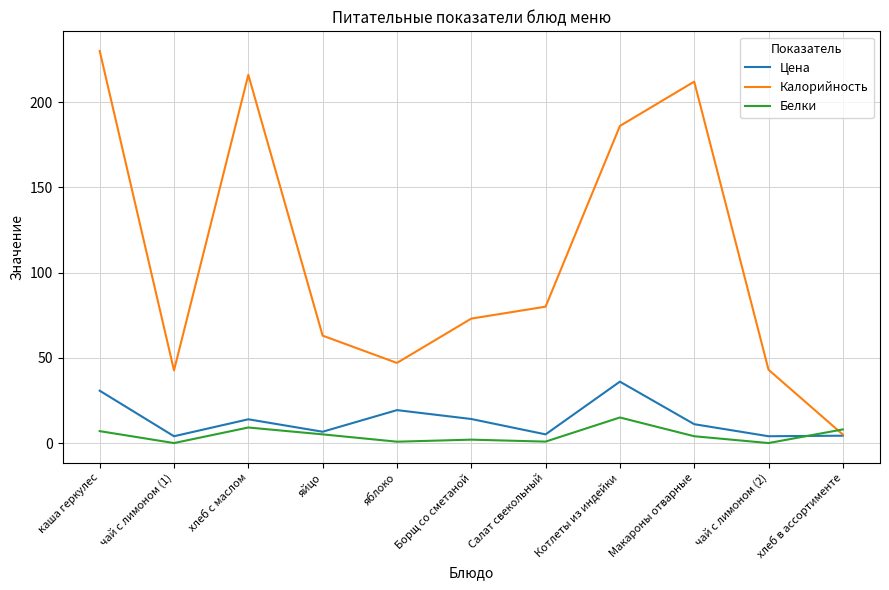

At which category is the sum across all series the highest?

каша геркулес